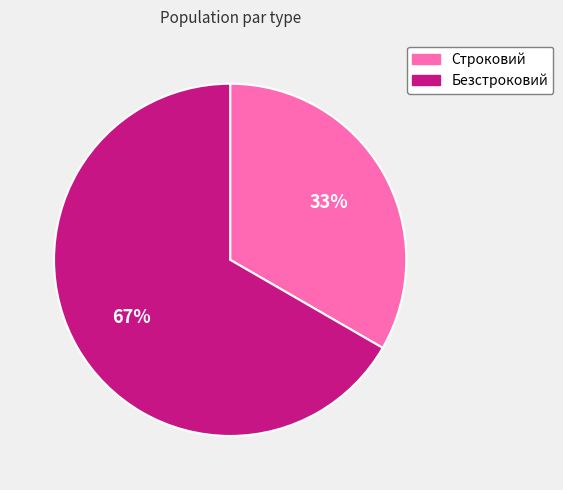

Count the number of slices in the pie.

2